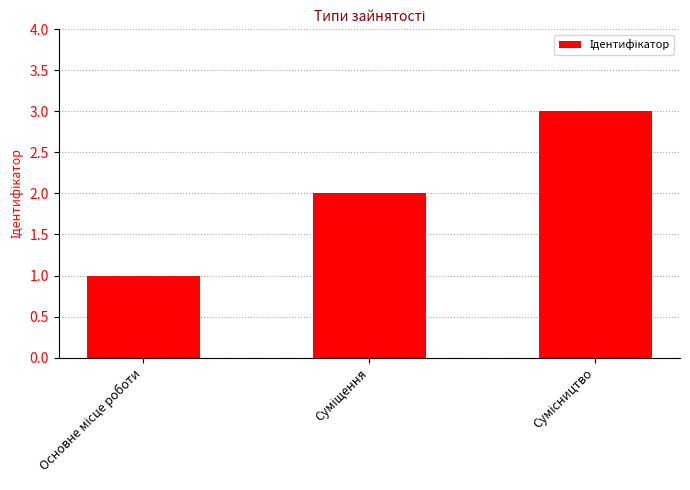

What is the maximum value shown in the chart?

3